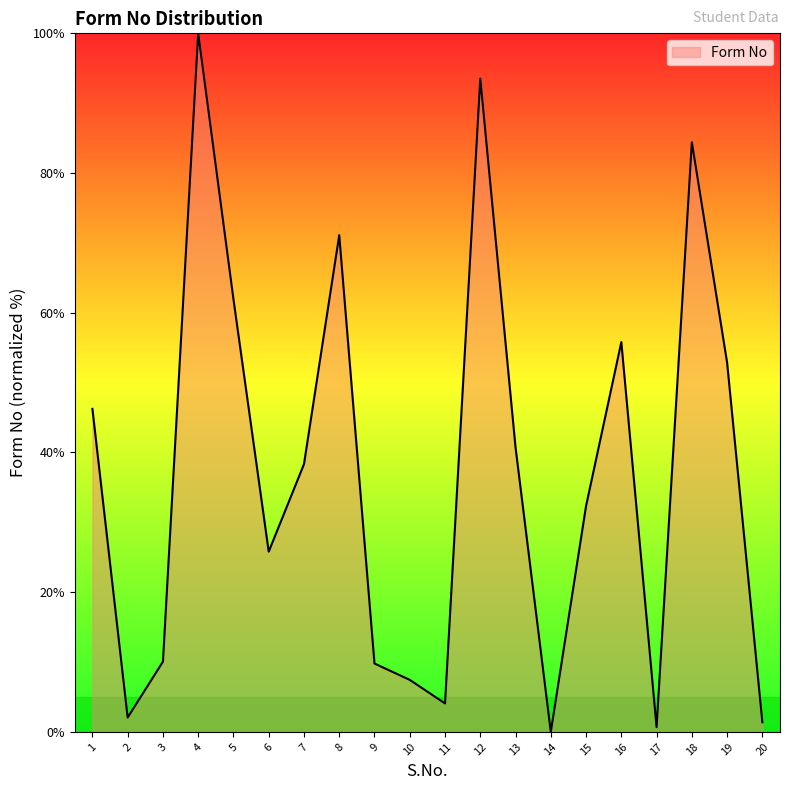

The chart shows a value of 25.8 at 6. True or false?

True